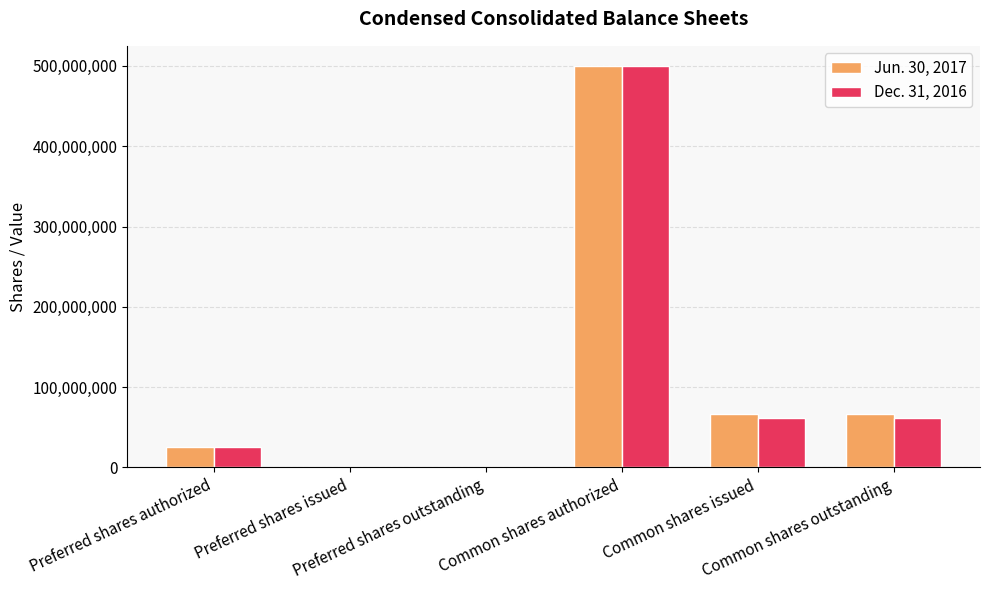

Reading left to right, what are all the values shown in this chart?

Jun. 30, 2017: Preferred shares authorized=25000000	Preferred shares issued=0	Preferred shares outstanding=0	Common shares authorized=500000000	Common shares issued=66144990	Common shares outstanding=66144990
Dec. 31, 2016: Preferred shares authorized=25000000	Preferred shares issued=0	Preferred shares outstanding=0	Common shares authorized=500000000	Common shares issued=61122863	Common shares outstanding=61122863